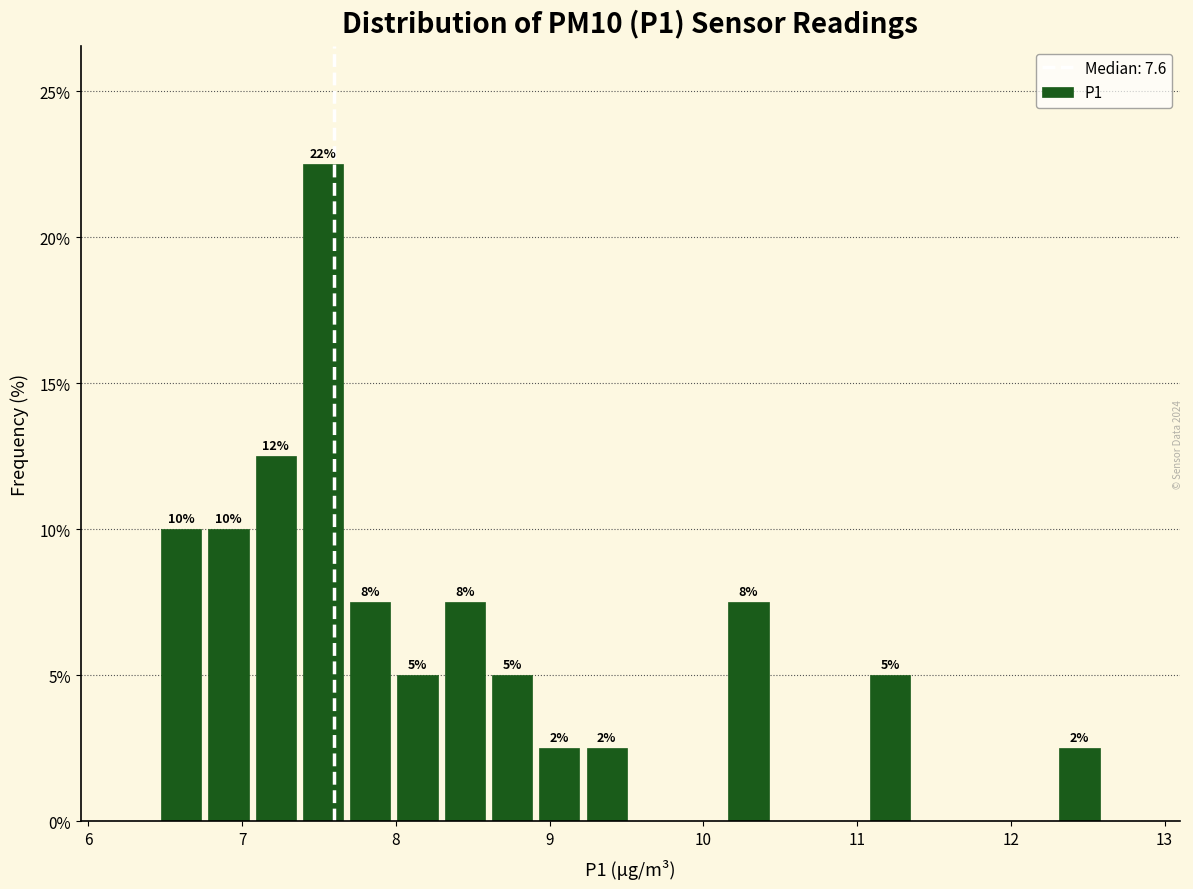

Read against the x-axis, roughly where is the centre of the tallest bar?

7.5